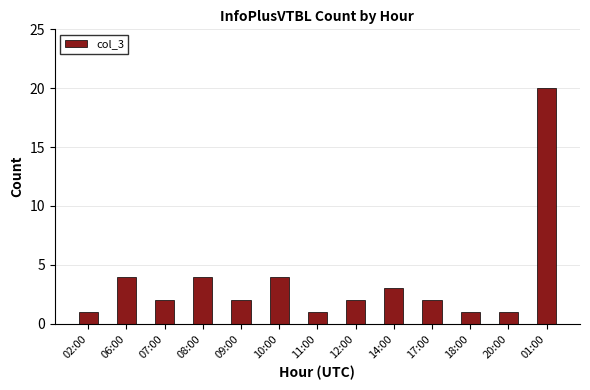

Between 09:00 and 14:00, which is larger?

14:00